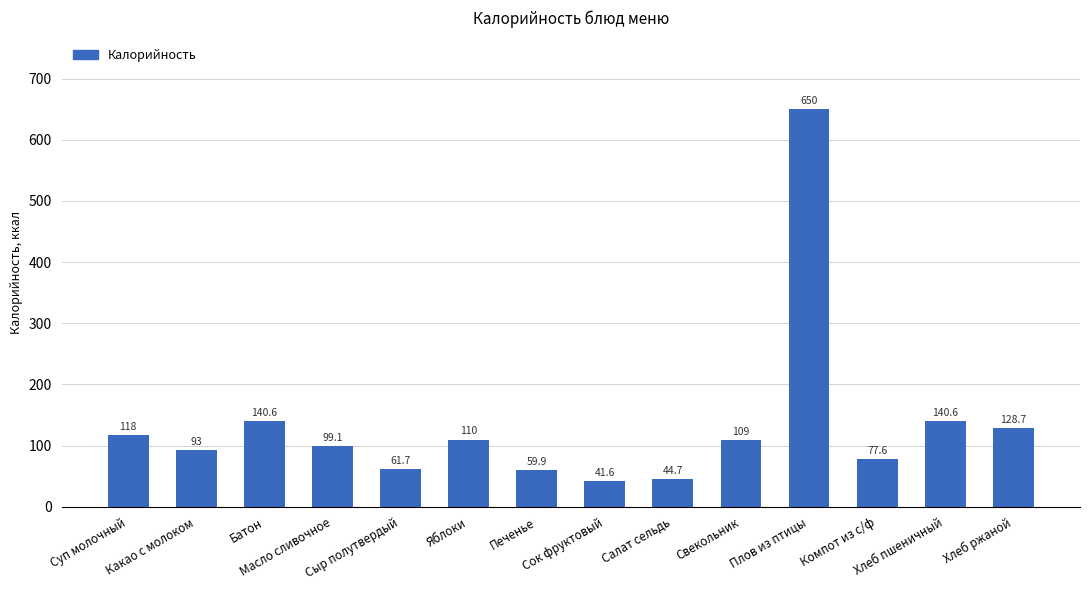

Is it true that the value at Батон is 140.6?

True